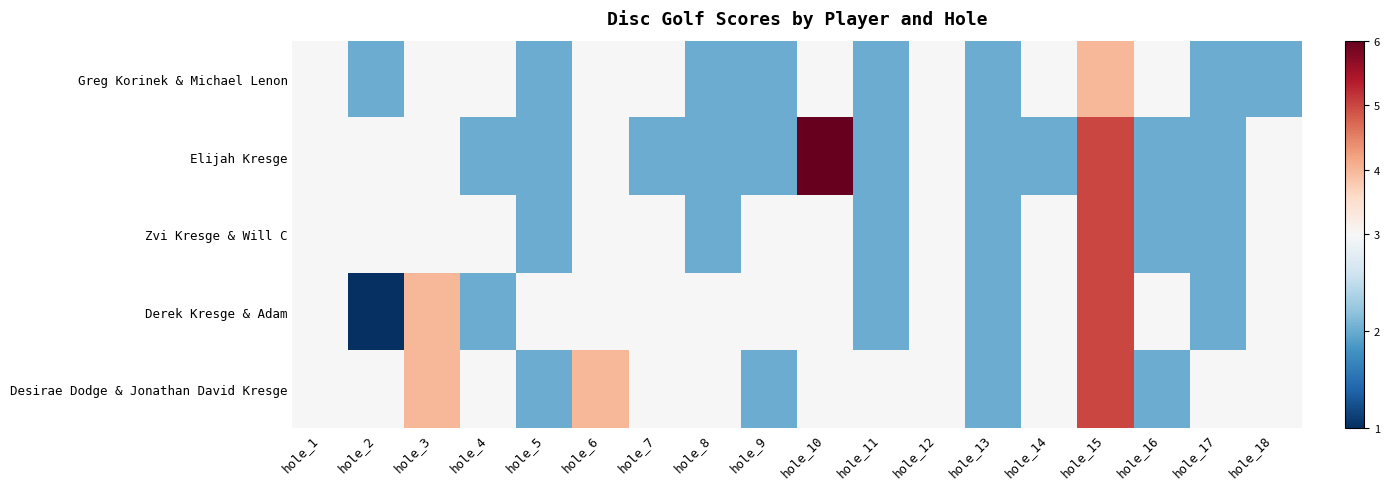

Which label corresponds to the largest value in the chart?

hole_10